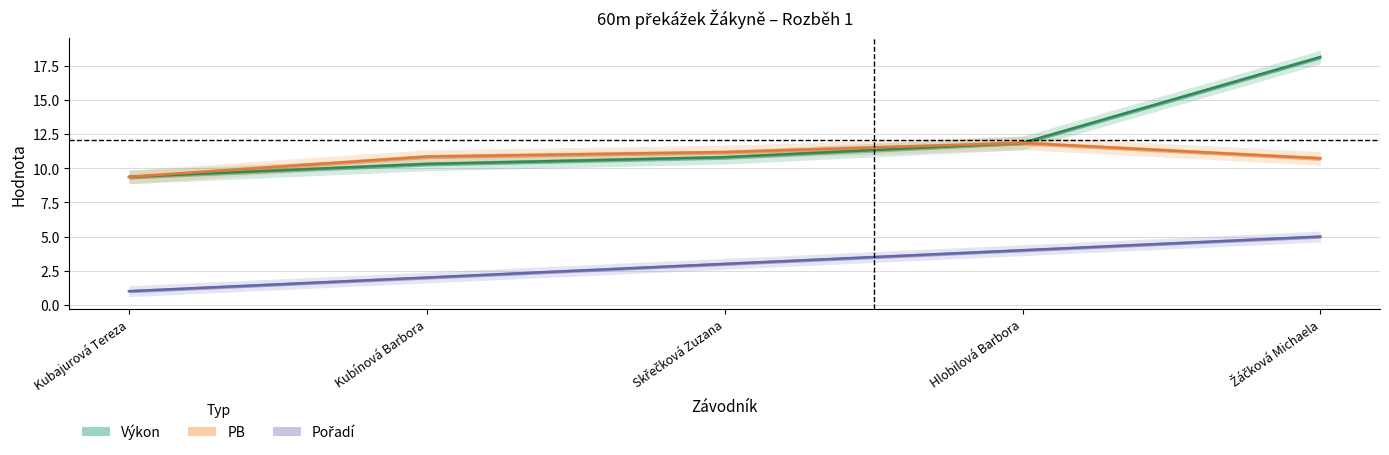

Is the value of Pořadí at Kubínová Barbora greater than the value of Výkon at Hlobilová Barbora?

No